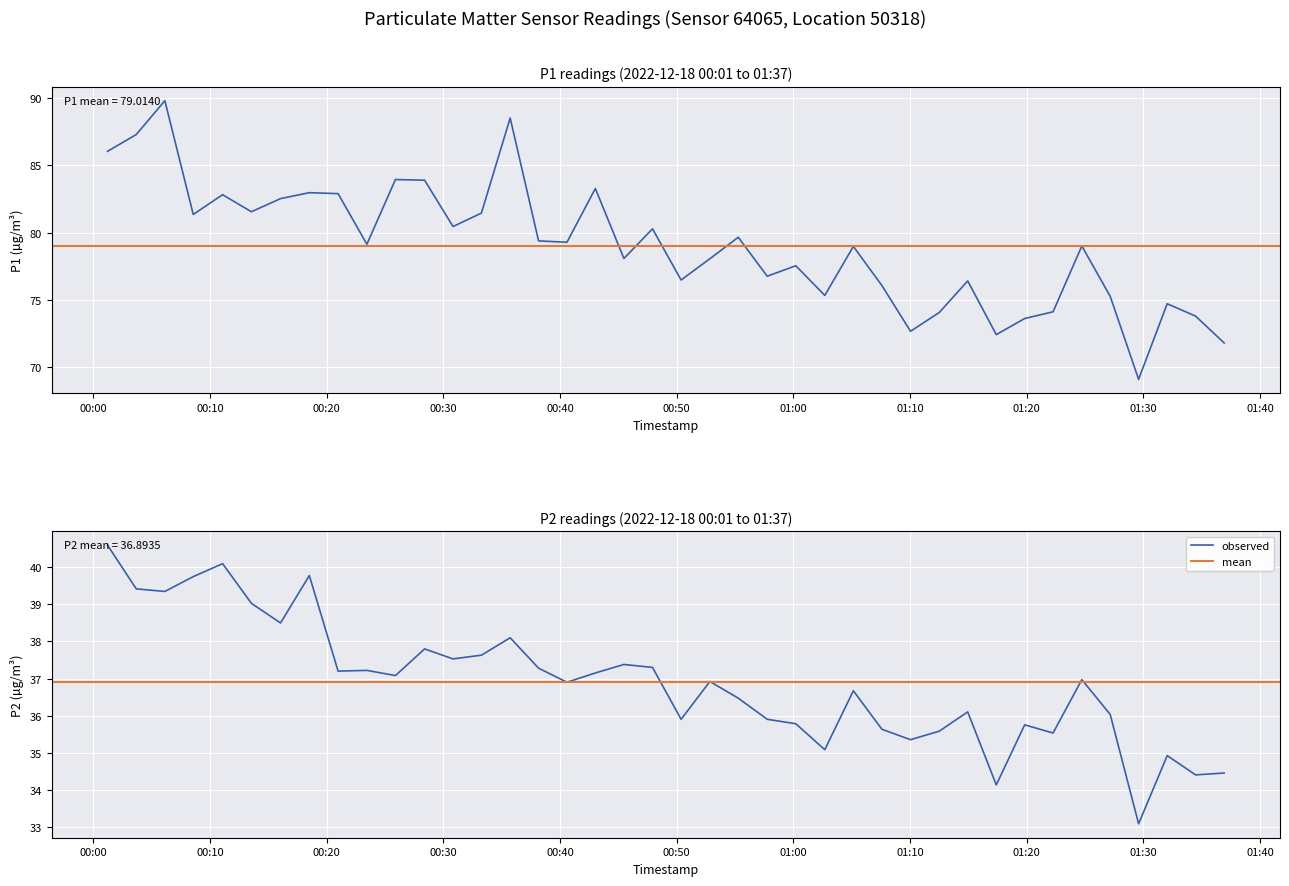

True or false: P1 has more than 2 points higher than both neighbors.

True